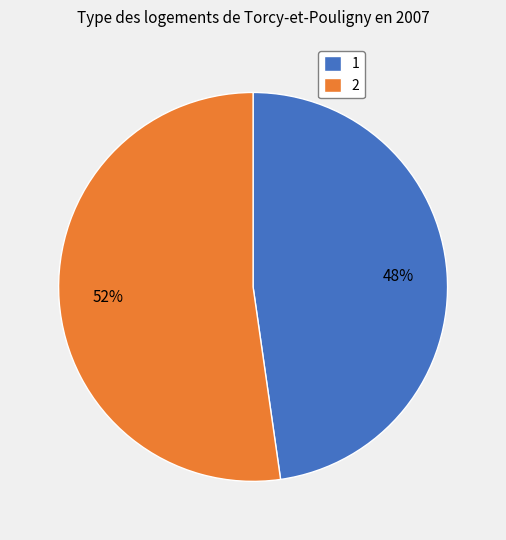

What is the largest slice in the pie chart?

2